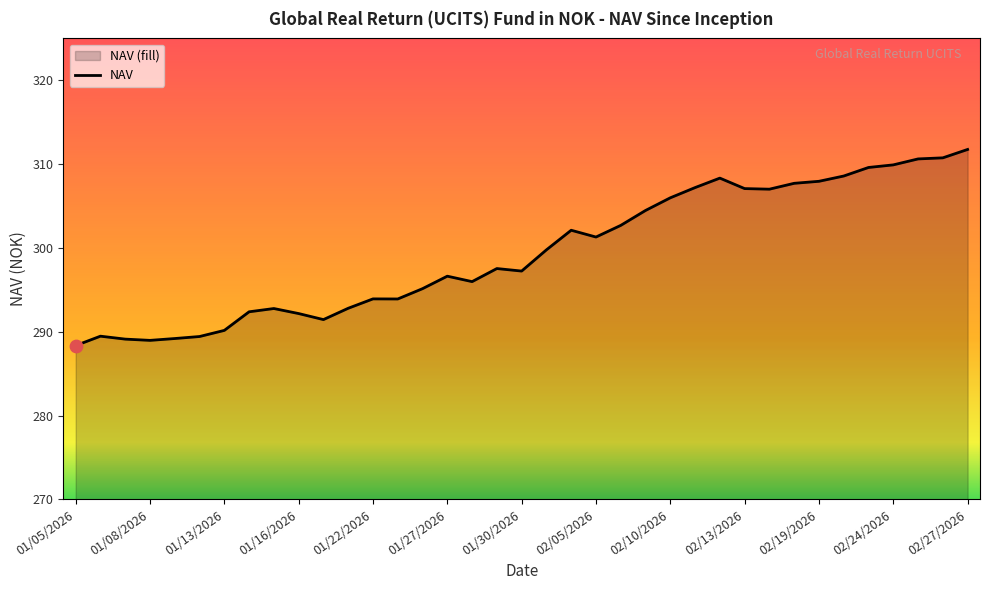

The value at 02/05/2026 is 436.5. True or false?

False